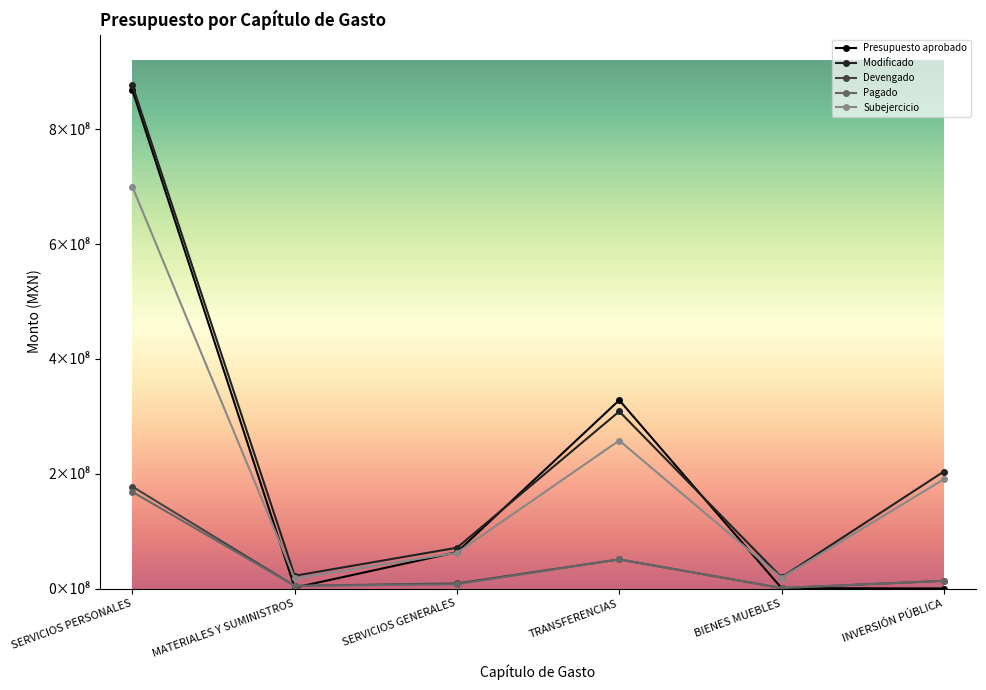

True or false: Devengado and Pagado intersect in this chart.

False